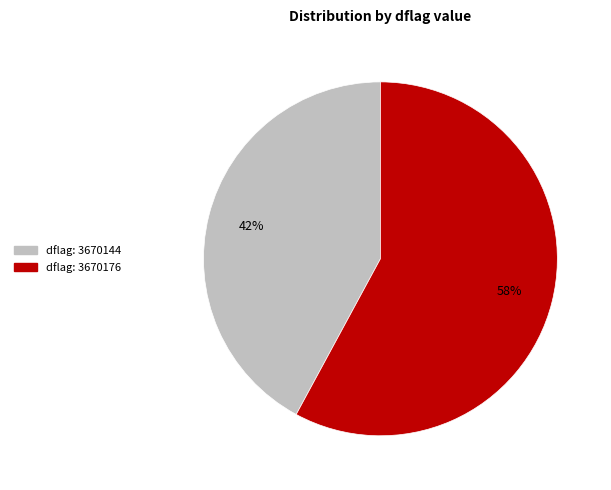

Is there a majority slice in this chart?

Yes